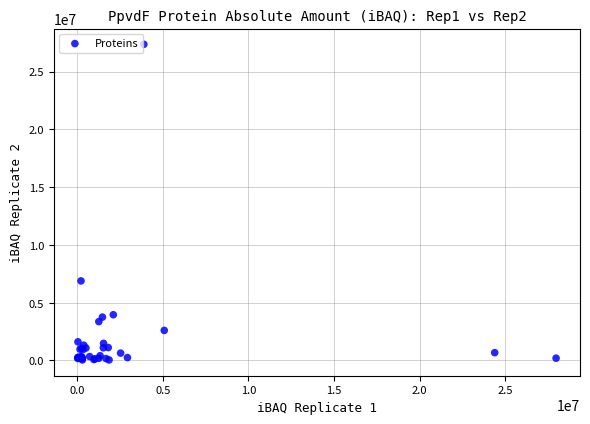

What Y value in the scatter plot is closest to 13702912?

6884000